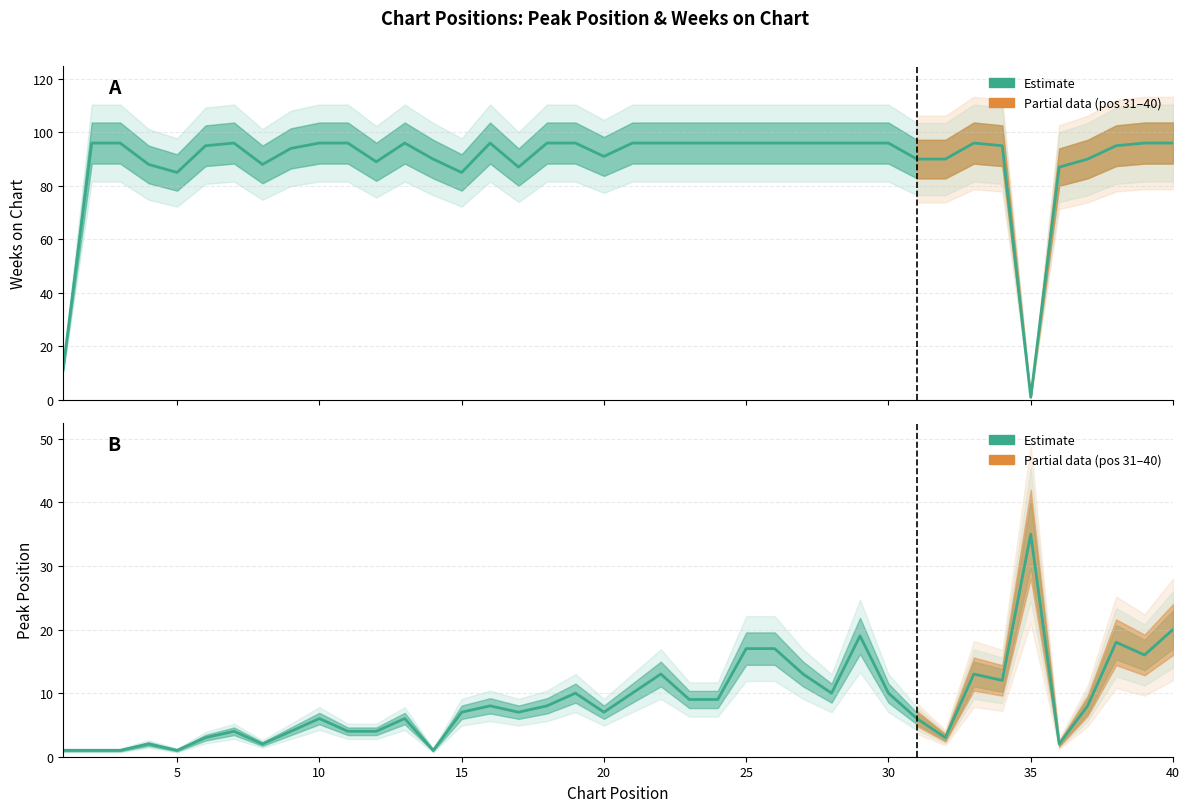

What is the difference between the second highest and minimum values in the Peak Position series?

19